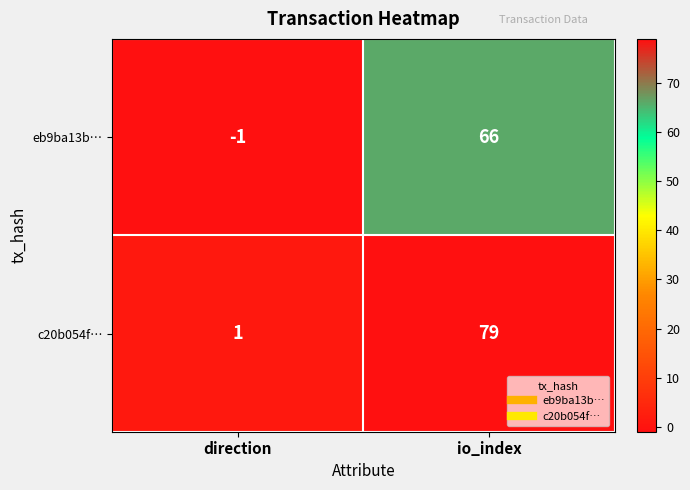

At direction, list the series in order from largest to smallest.

c20b054f…, eb9ba13b…